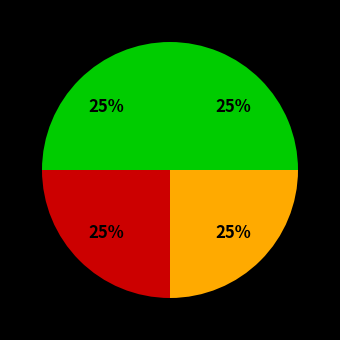

How many slices are in this pie chart?

4